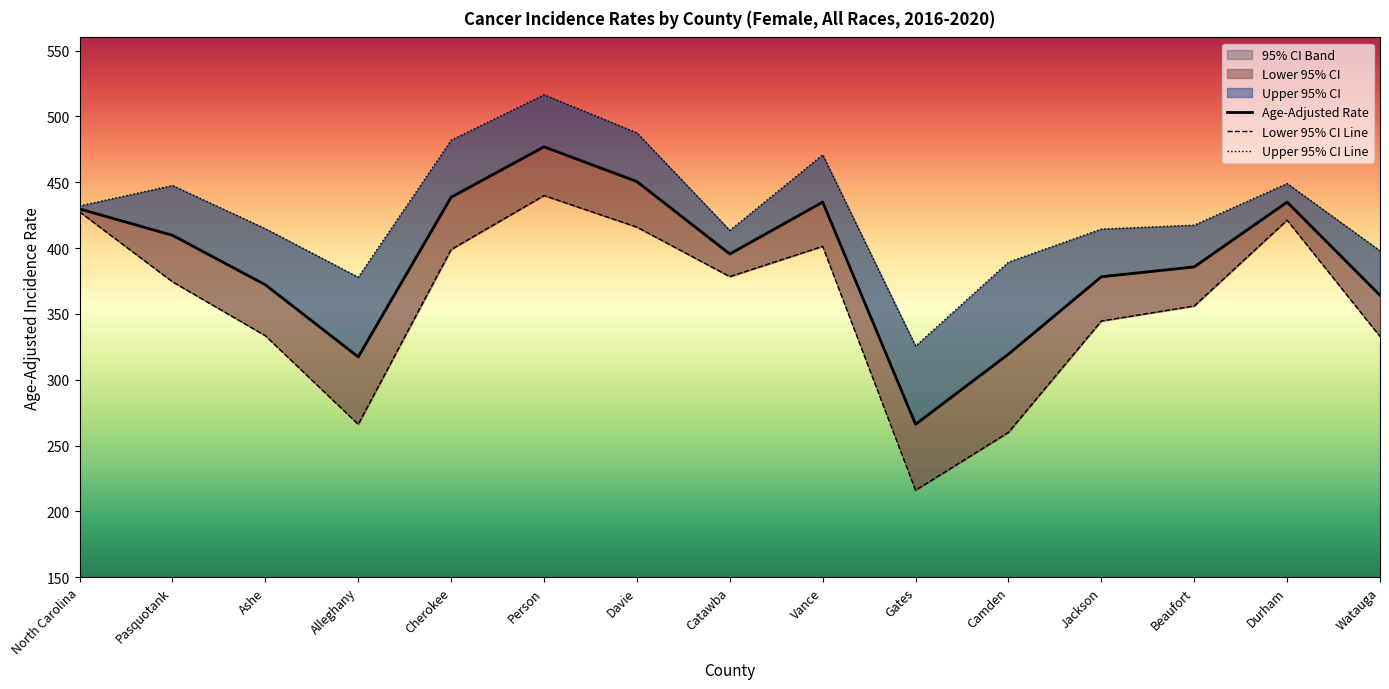

Where does the Lower 95% CI series first go above 374?

North Carolina